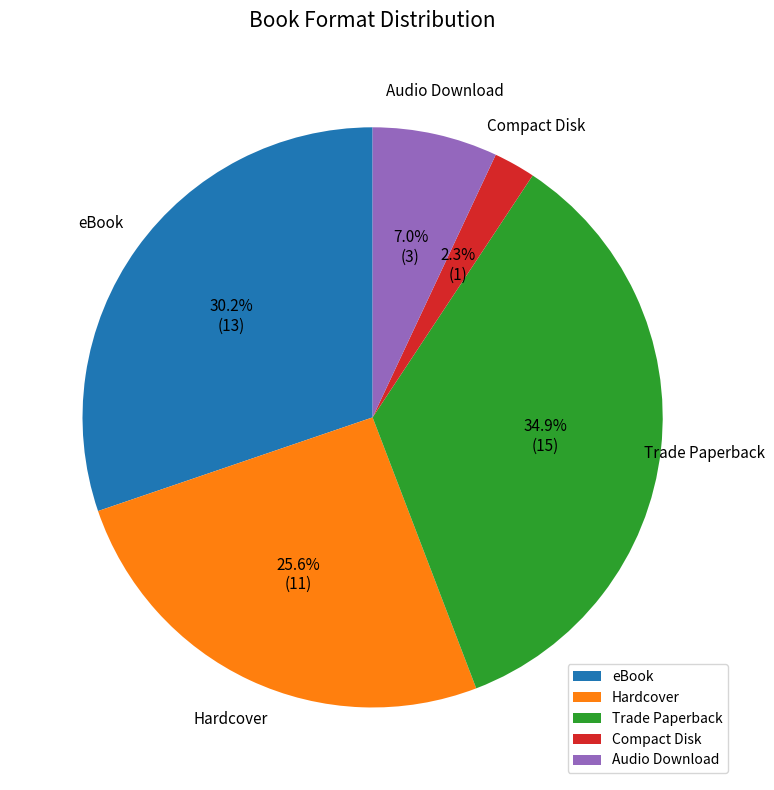

How many slices are in this pie chart?

5